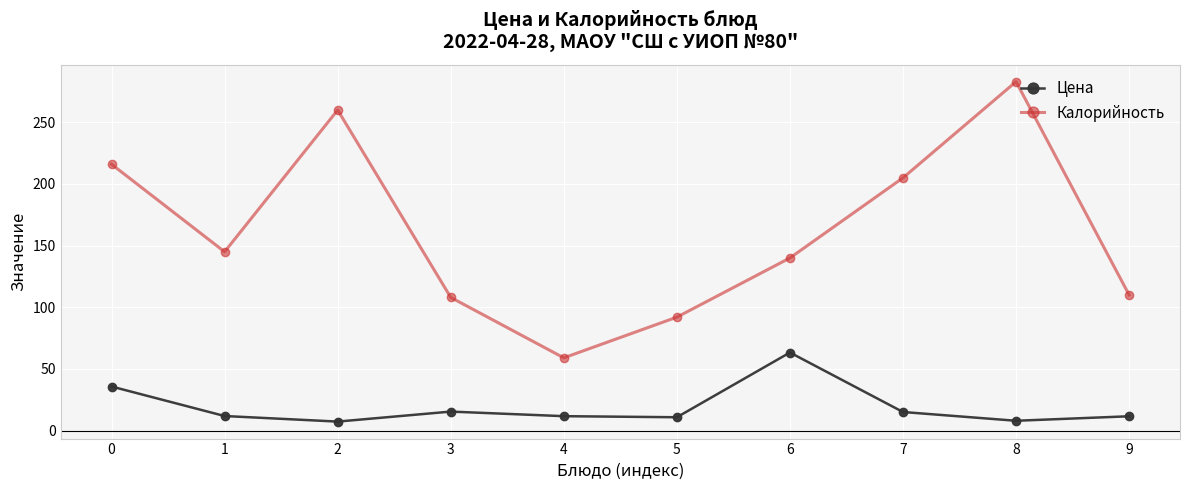

What is the sum of all Калорийность values?

1618.0